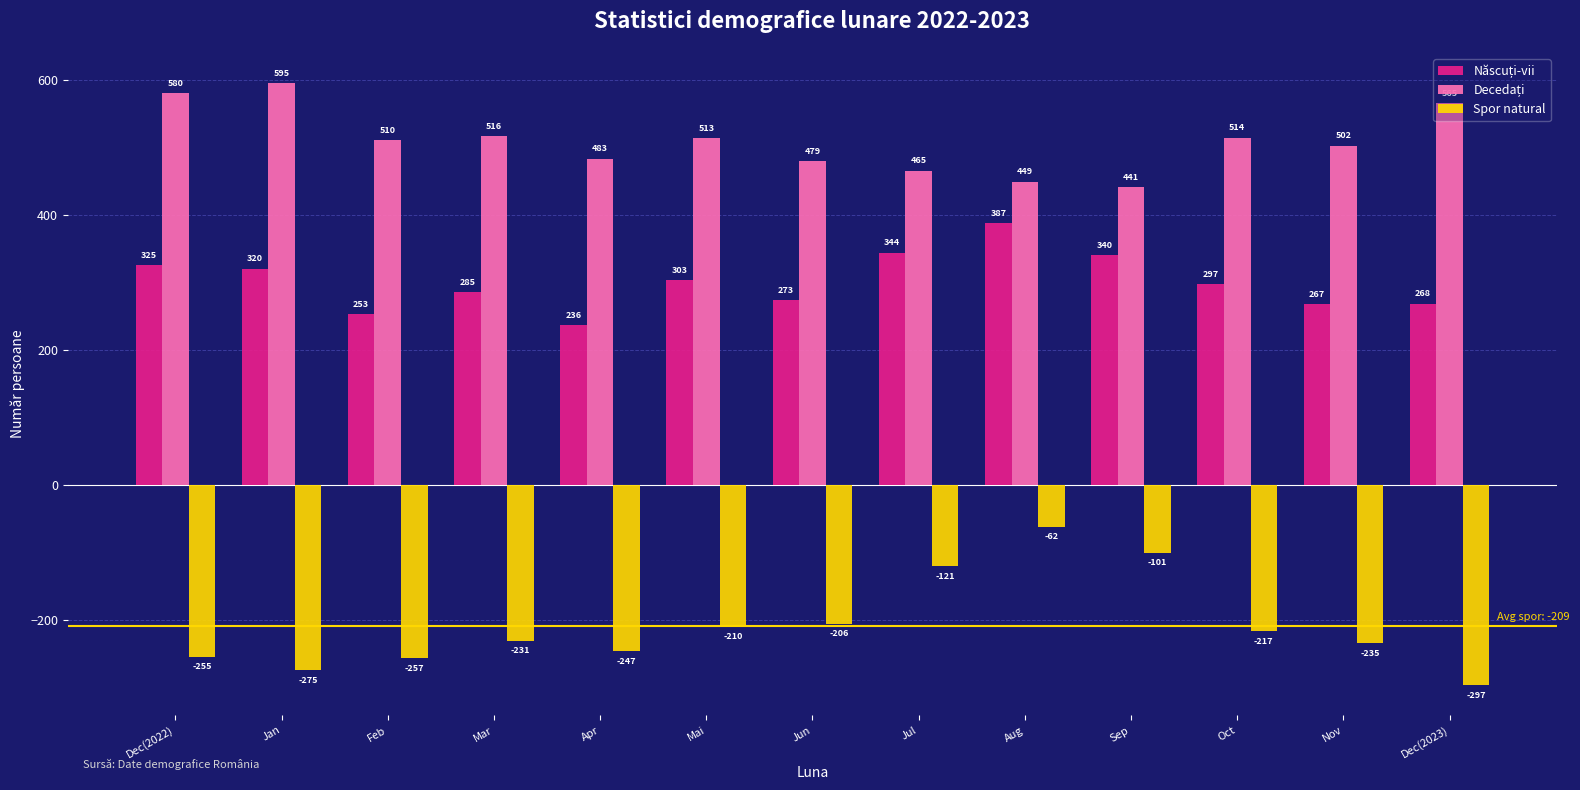

What is the label of the 12th bar from the left?

Nov